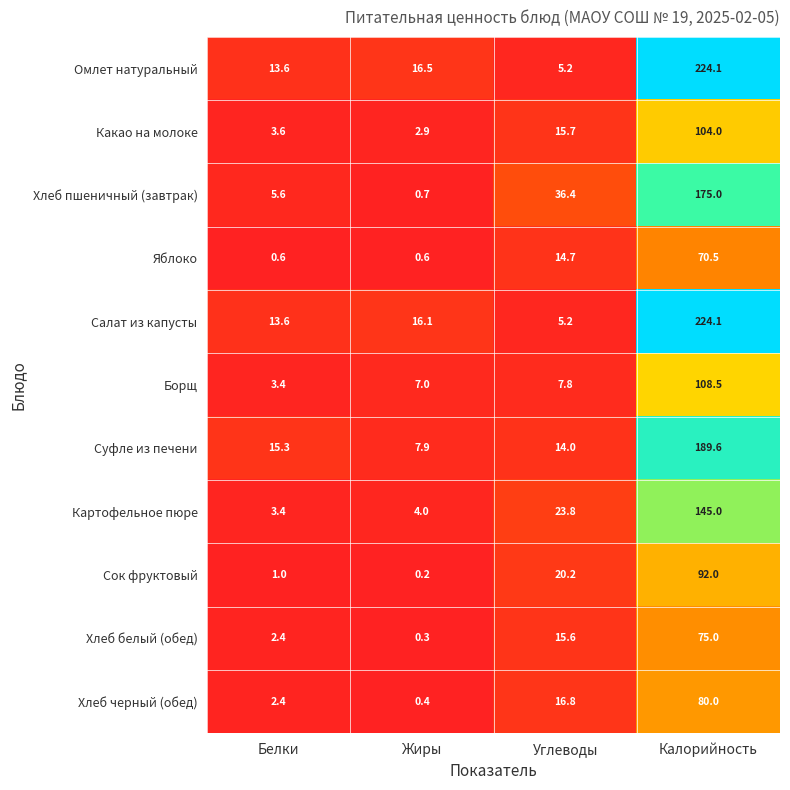

Which series has the largest total across all categories?

Омлет натуральный